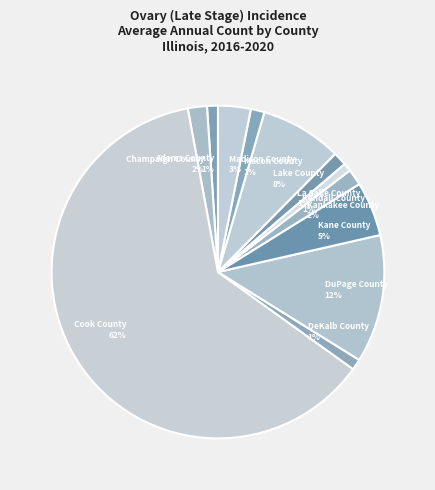

What is the majority slice?

Cook County